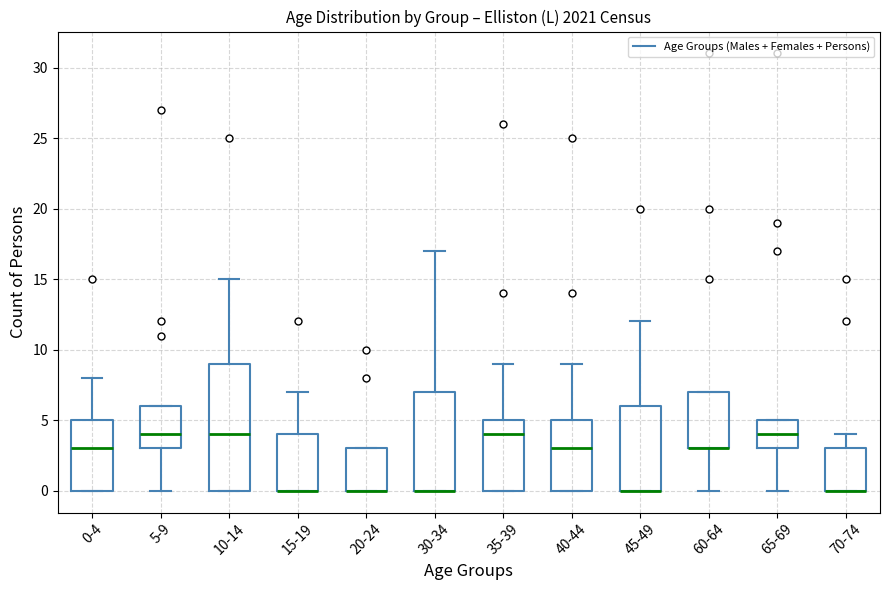

Reading left to right, transcribe this box plot: for each box, give where its median line is, the range the box spans, and where its two whiskers end, as read against the y-axis. The values are not printed on the chart, so give them approximately, as read against the axis.

0-4: median 3, box 0 to 5, whiskers 0 to 8
5-9: median 4, box 3 to 6, whiskers 0 to 6
10-14: median 4, box 0 to 9, whiskers 0 to 15
15-19: median 0 (drawn on the box's lower edge), box 0 to 4, whiskers 0 to 7
20-24: median 0 (drawn on the box's lower edge), box 0 to 3, whiskers 0 to 3
30-34: median 0 (drawn on the box's lower edge), box 0 to 7, whiskers 0 to 17
35-39: median 4, box 0 to 5, whiskers 0 to 9
40-44: median 3, box 0 to 5, whiskers 0 to 9
45-49: median 0 (drawn on the box's lower edge), box 0 to 6, whiskers 0 to 12
60-64: median 3 (drawn on the box's lower edge), box 3 to 7, whiskers 0 to 7
65-69: median 4, box 3 to 5, whiskers 0 to 5
70-74: median 0 (drawn on the box's lower edge), box 0 to 3, whiskers 0 to 4